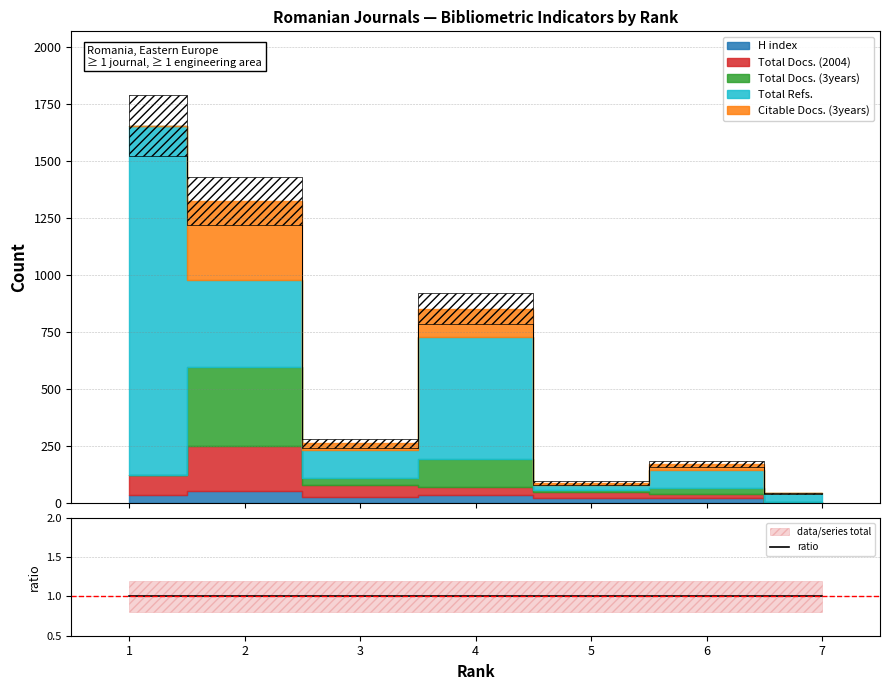

What is the sum of the H index values at 5 and 6?

44